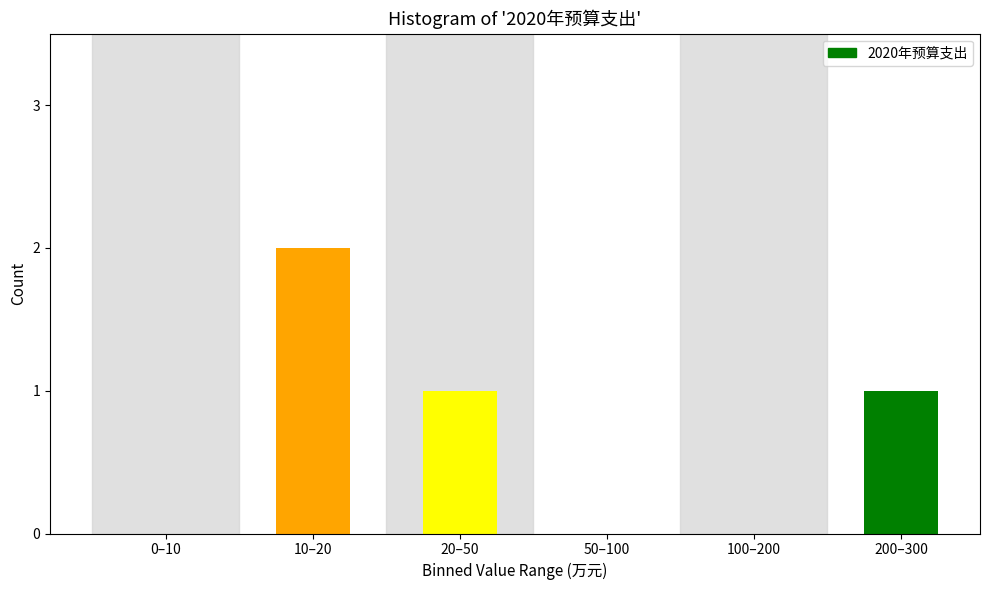

Reading left to right, what are all the values shown in this chart?

0–10=0	10–20=2	20–50=1	50–100=0	100–200=0	200–300=1